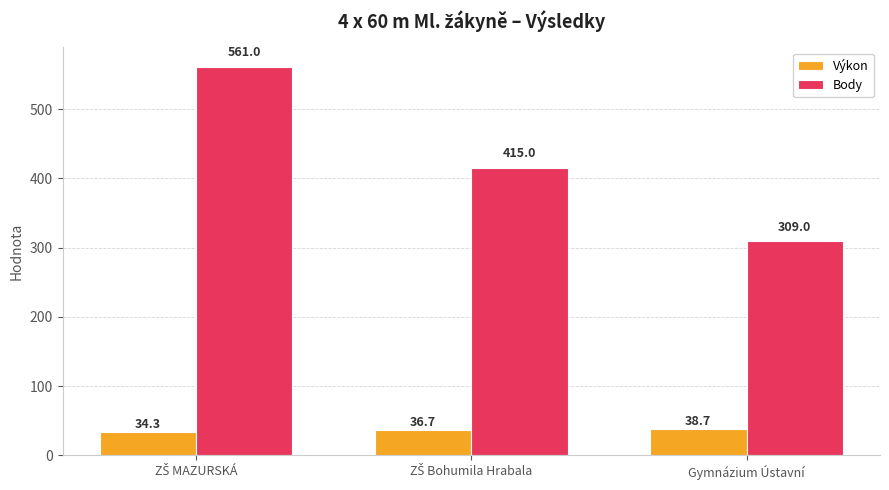

Which series has the largest range (max minus min)?

Body